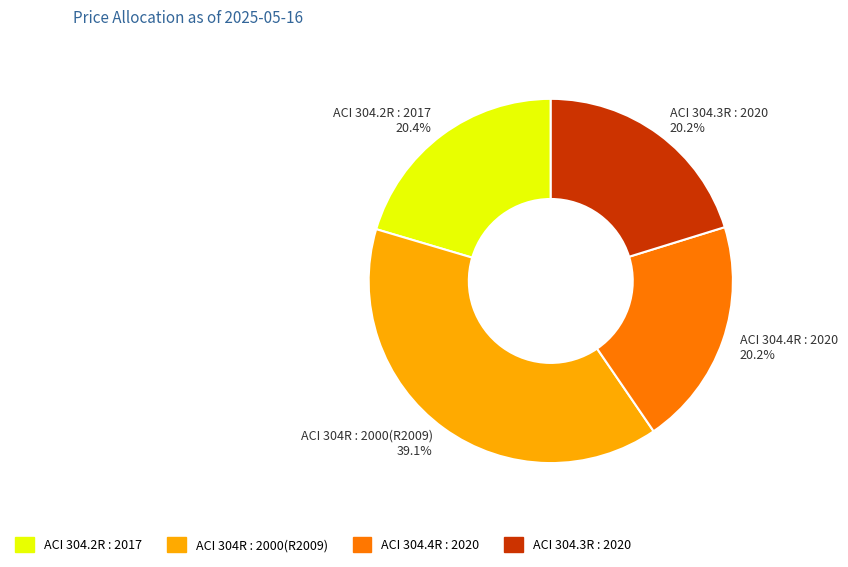

Is ACI 304.3R : 2020 the majority of the pie?

No